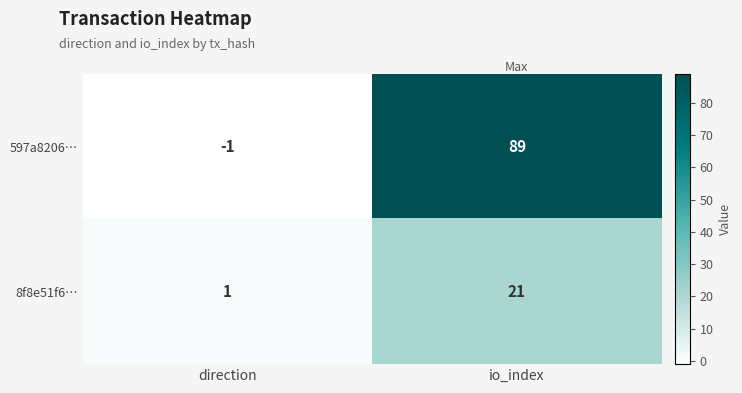

List the series in order of their overall mean, lowest first.

8f8e51f6…, 597a8206…